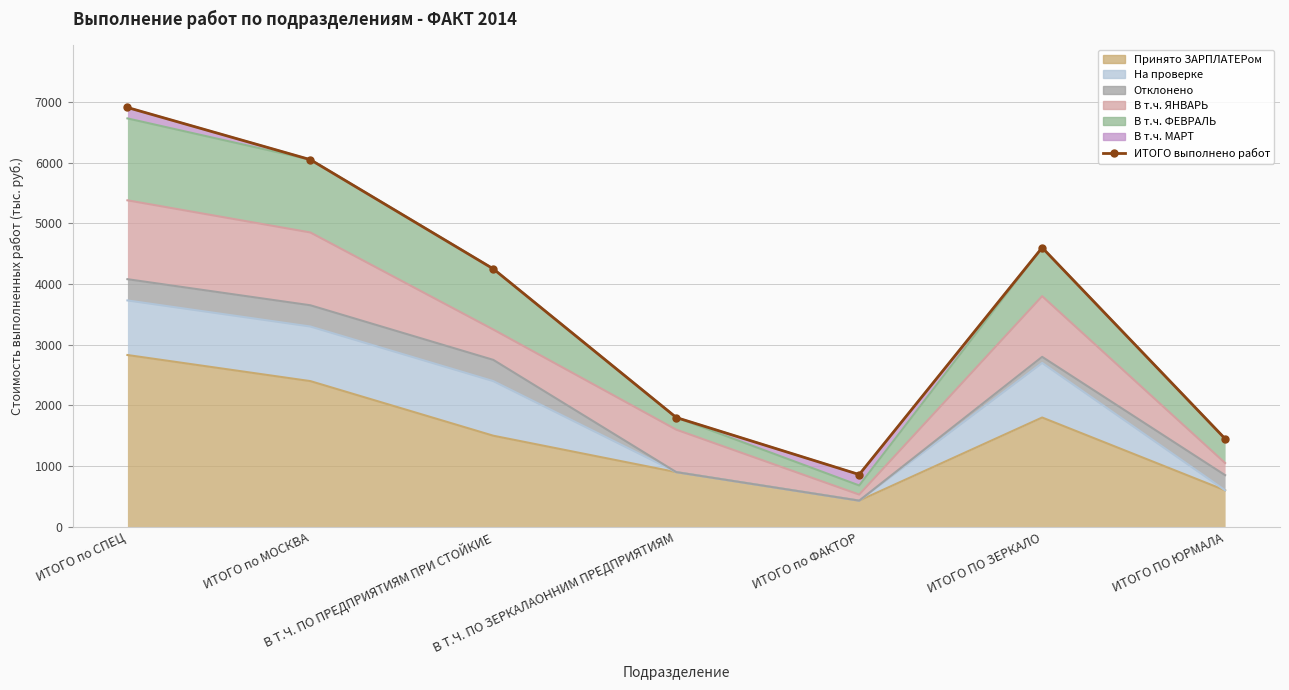

Where does the data first go above 4250?

ИТОГО по СПЕЦ